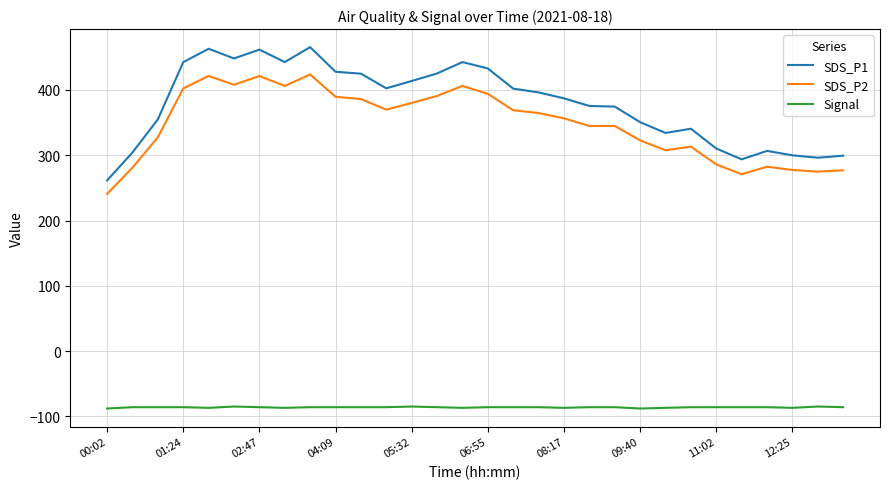

Which series has the widest spread of values?

SDS_P1